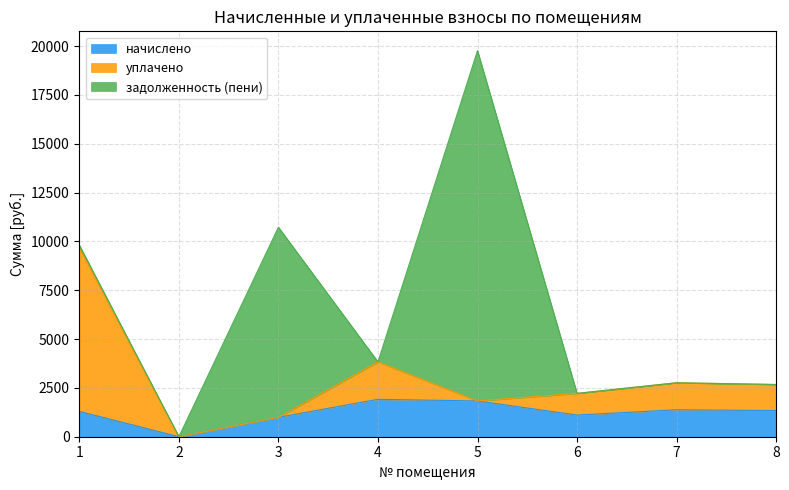

What are all the series names shown in the legend?

начислено, уплачено, задолженность (пени)